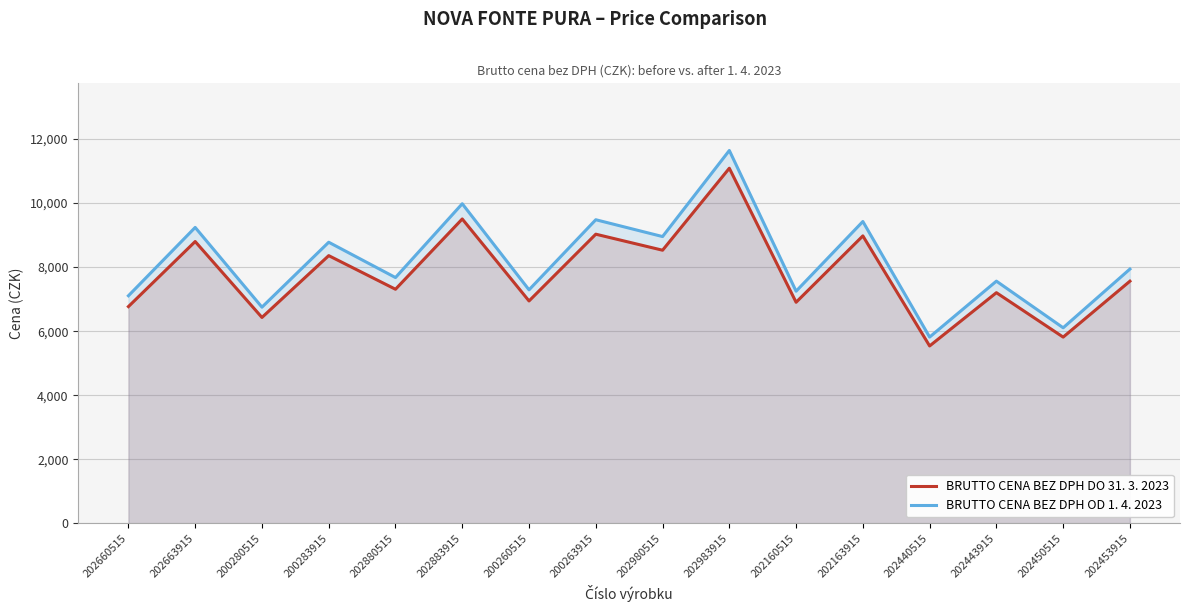

What is the highest value of the BRUTTO CENA BEZ DPH DO 31. 3. 2023 series?

11085